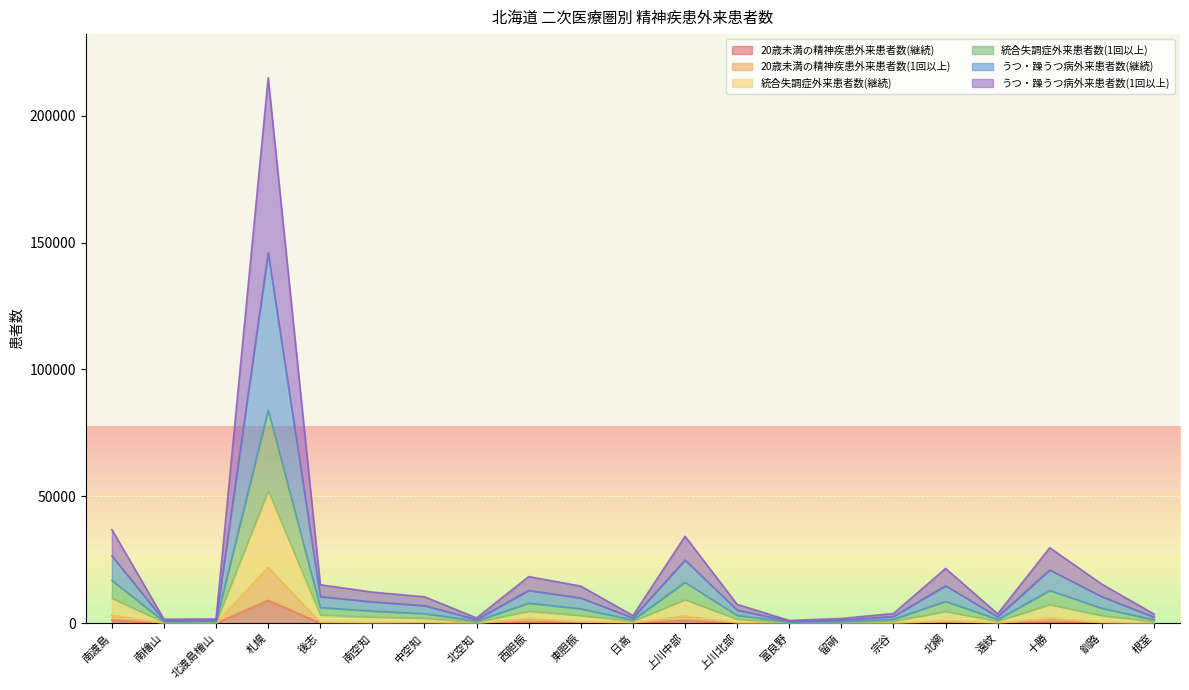

Which category has the highest value in the 20歳未満の精神疾患外来患者数(継続) series?

札幌